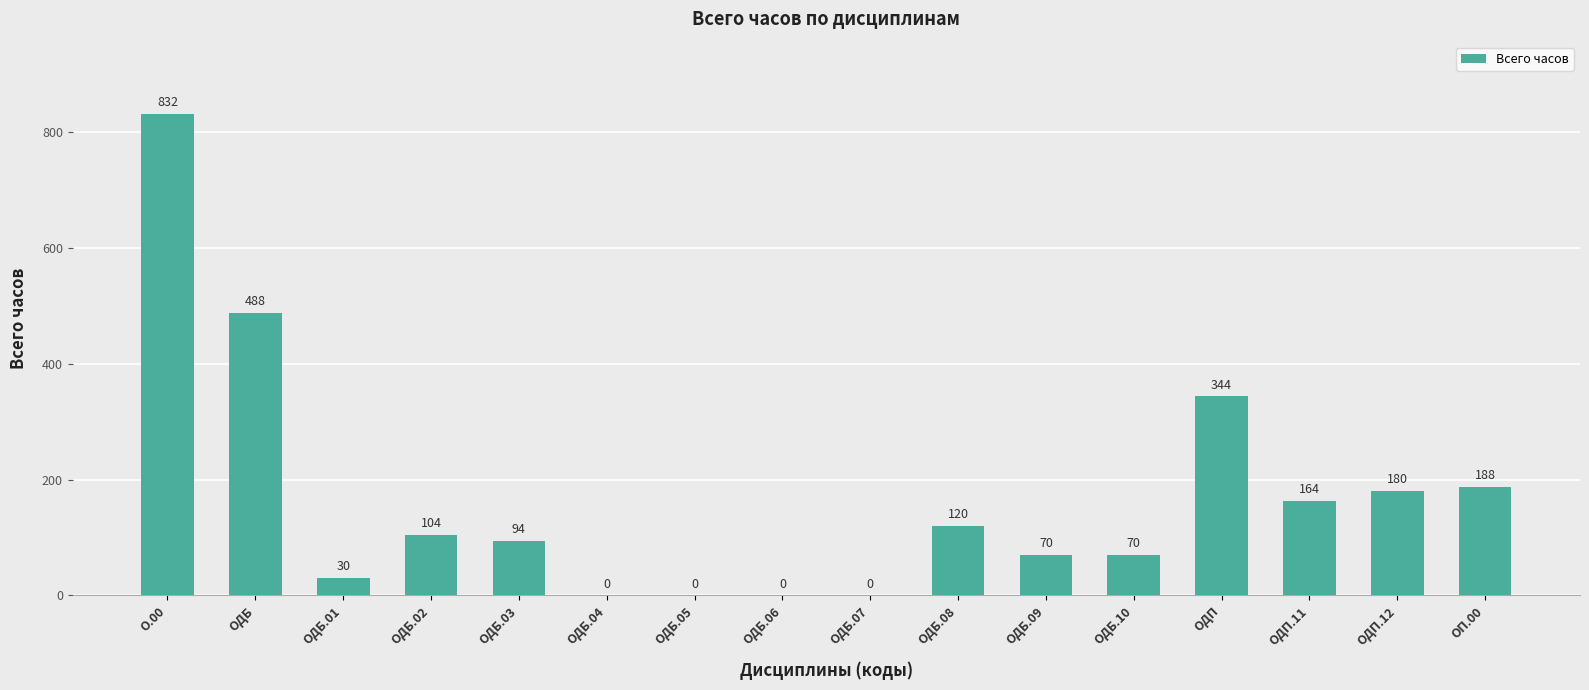

What is the sum of all values?

2684